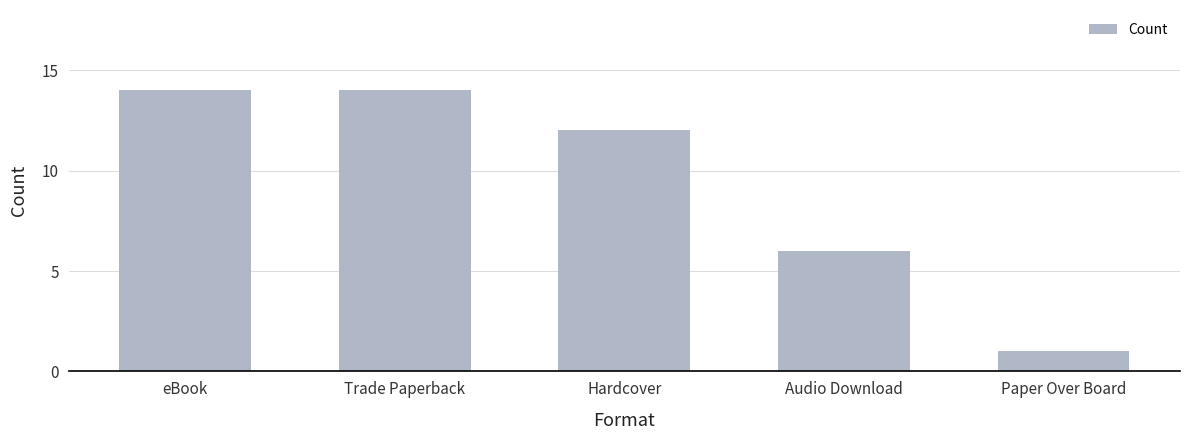

What is the value of the 3rd bar from the left?

12